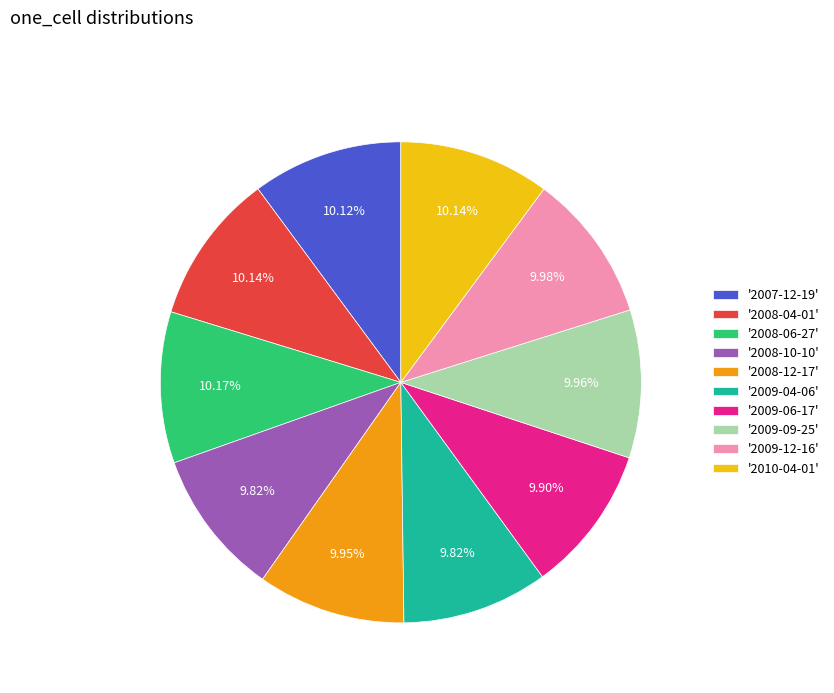

Combined, do '2008-10-10' and '2009-12-16' account for over 50%?

No